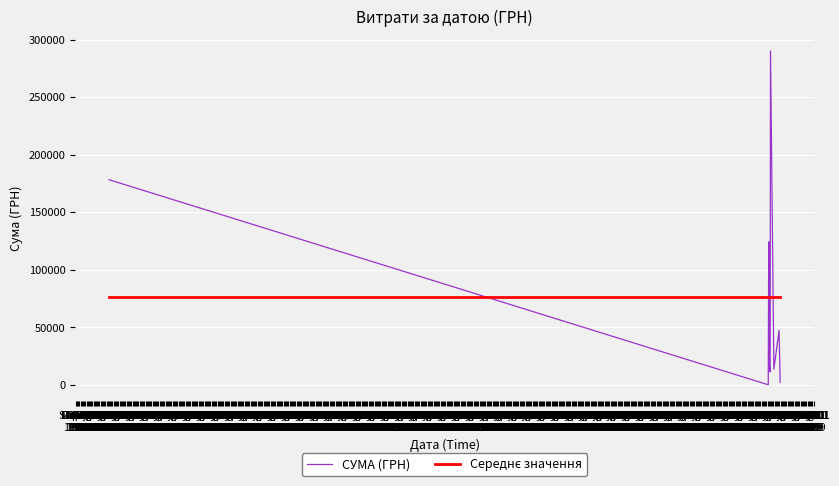

Which series has the largest range (max minus min)?

СУМА (ГРН)